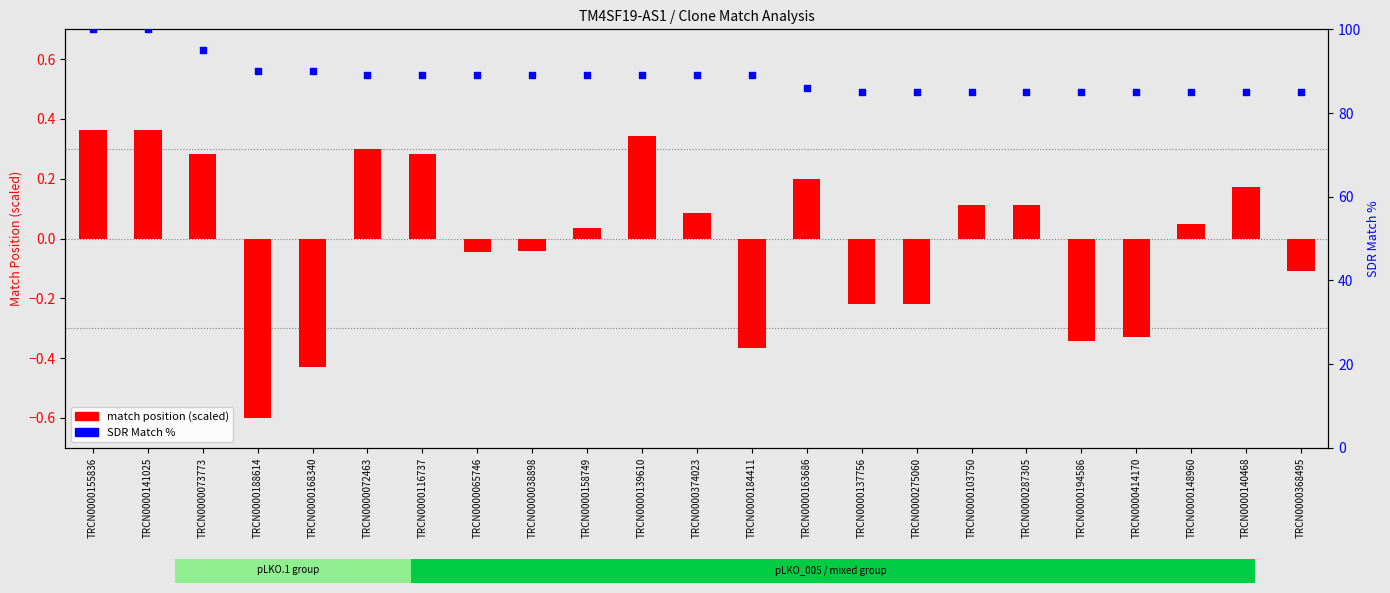

Is the value of match position (scaled) at TRCN0000148960 greater than the value of SDR Match % at TRCN0000163686?

No